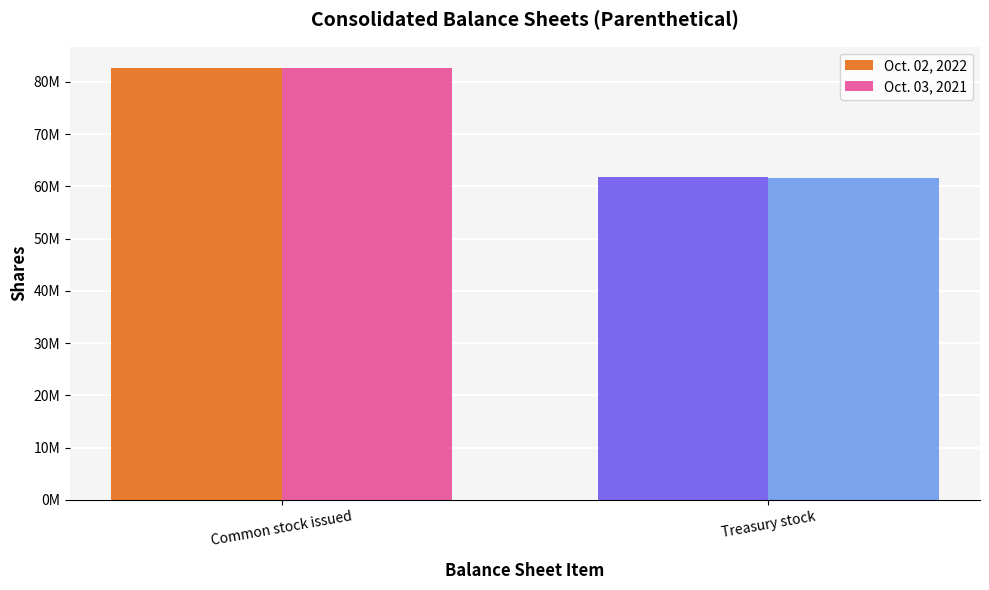

What is the average value of the Oct. 03, 2021 series?

72029767